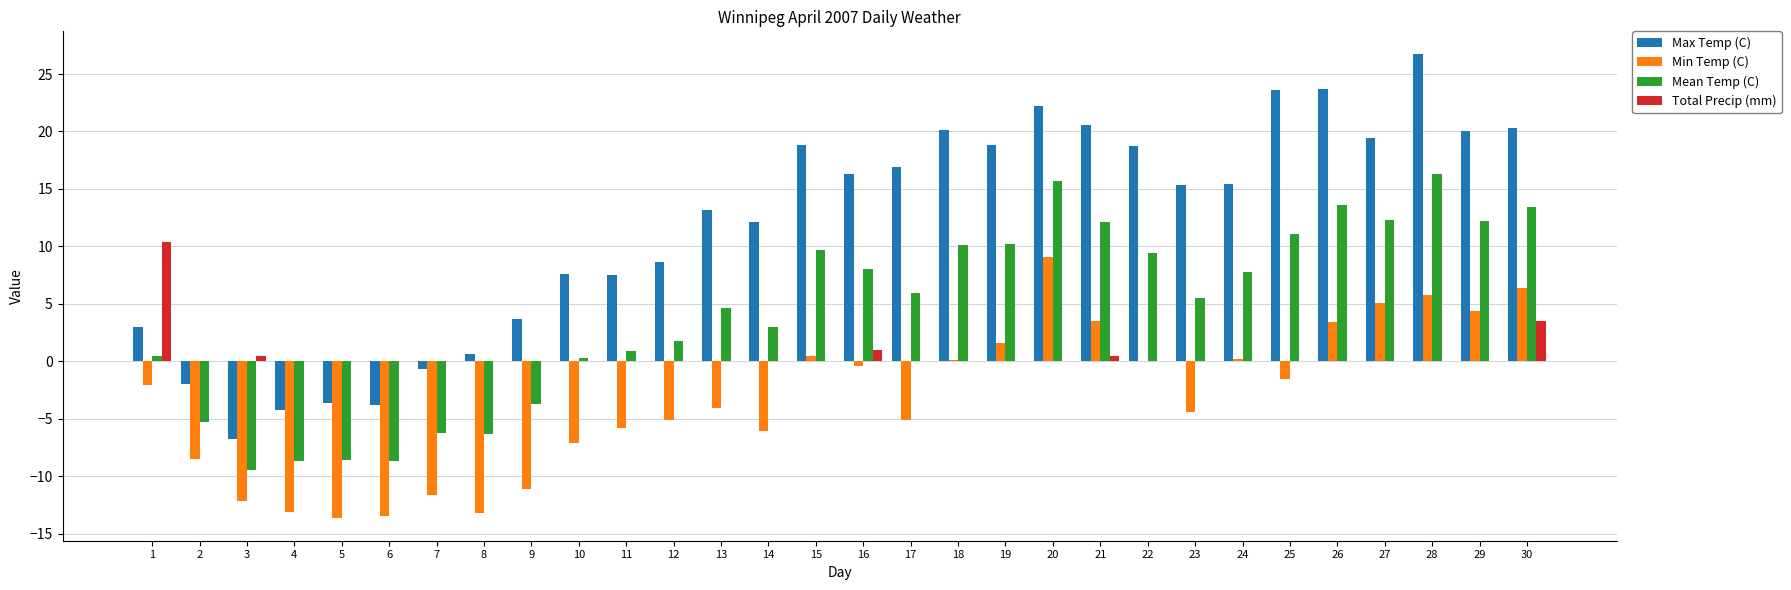

What is the average value of the Min Temp (C) series?

-3.3